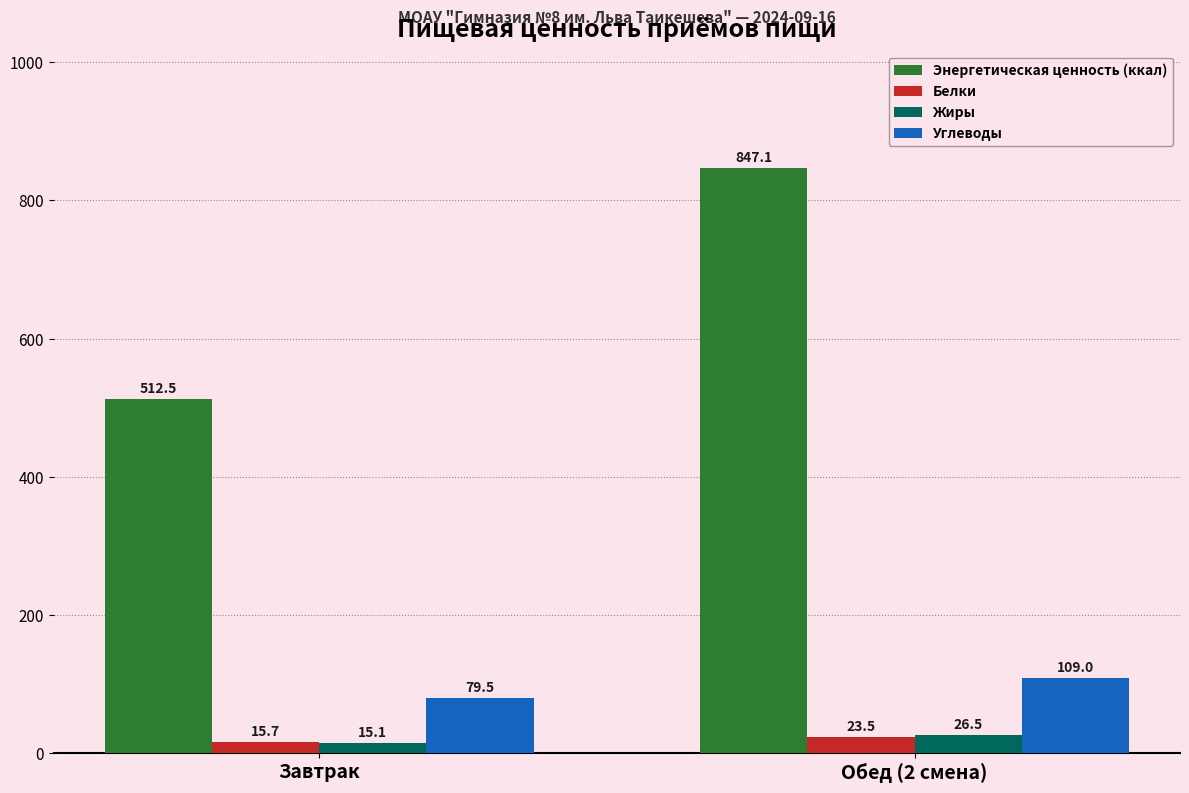

Reading left to right, transcribe all the data shown in this chart.

Энергетическая ценность (ккал): 512.5	847.1
Белки: 15.7	23.5
Жиры: 15.1	26.5
Углеводы: 79.5	109.0